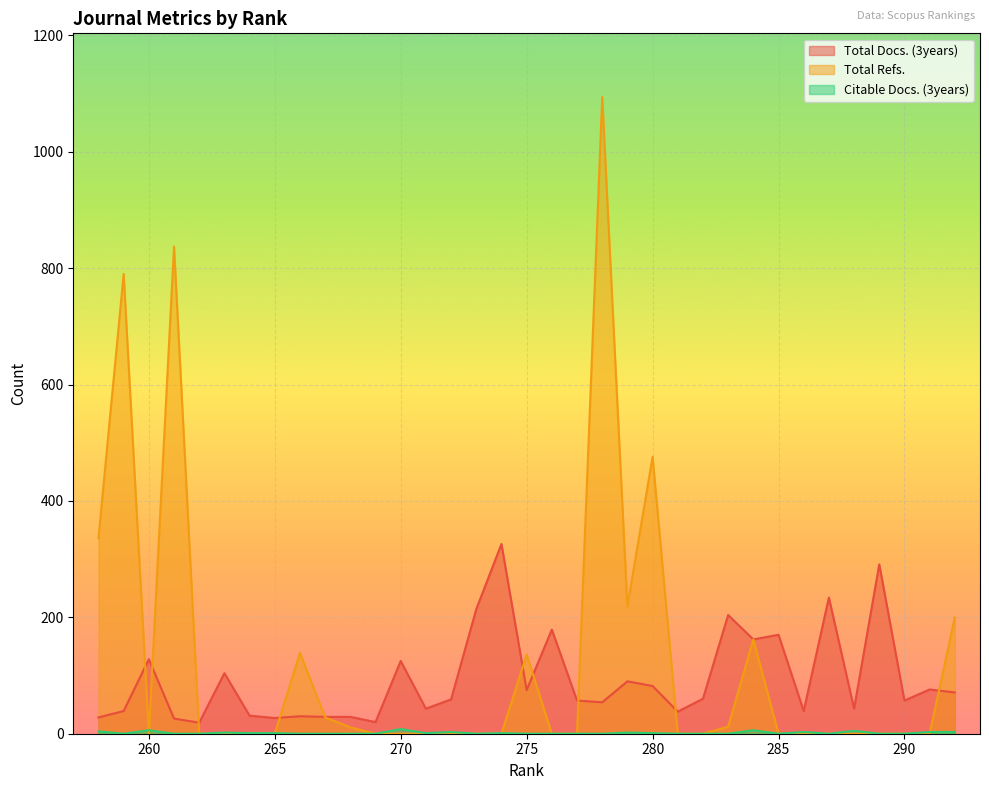

Rank the series by their maximum value, from lowest to highest.

Citable Docs. (3years), Total Docs. (3years), Total Refs.